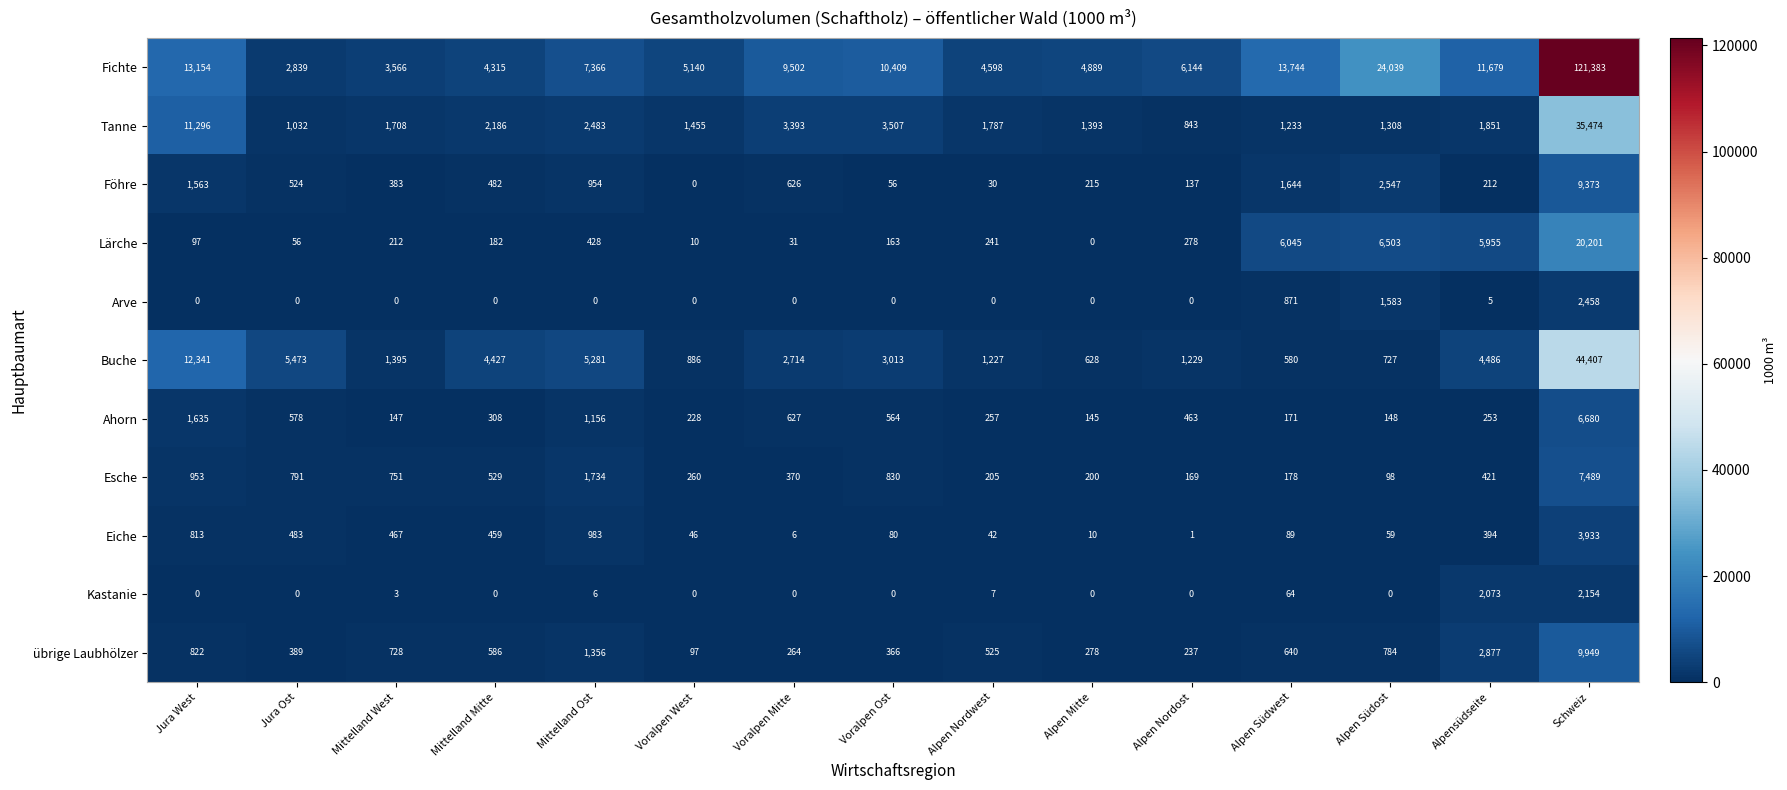

At how many categories does at least one series exceed 121363?

1